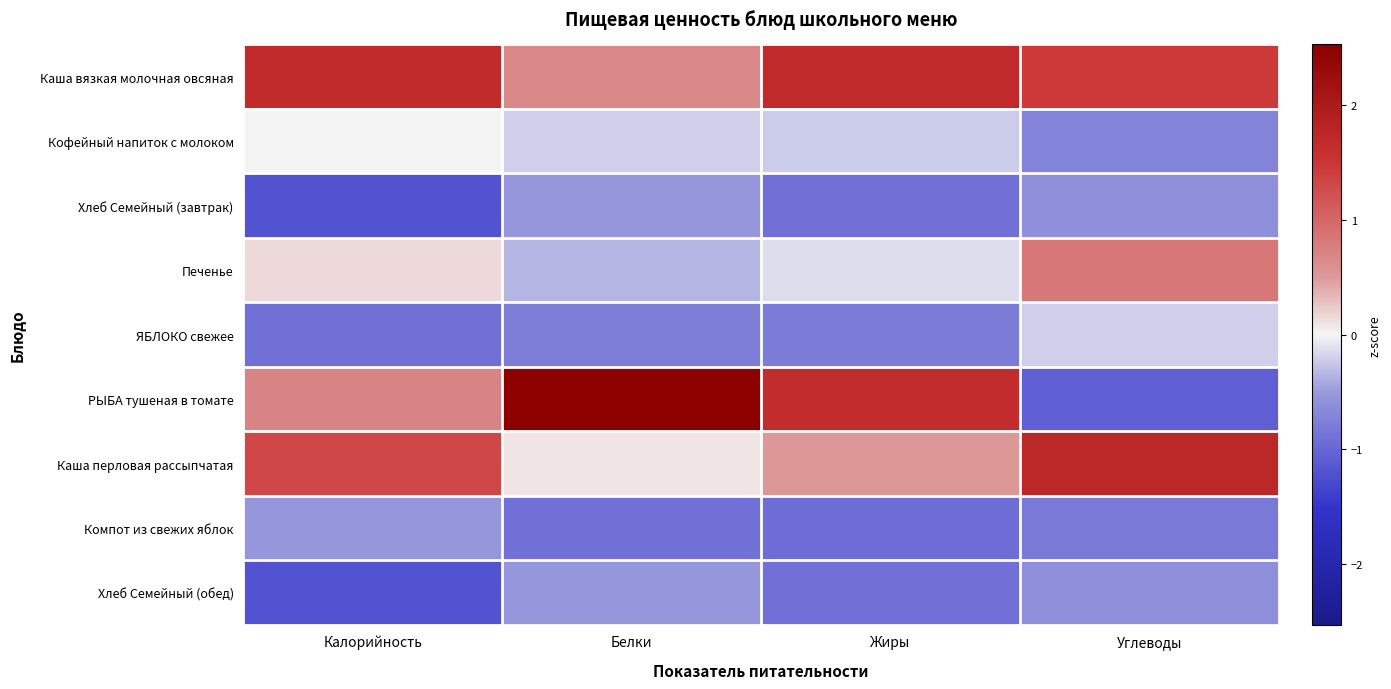

Which series changed the most between Калорийность and Углеводы?

РЫБА тушеная в томате